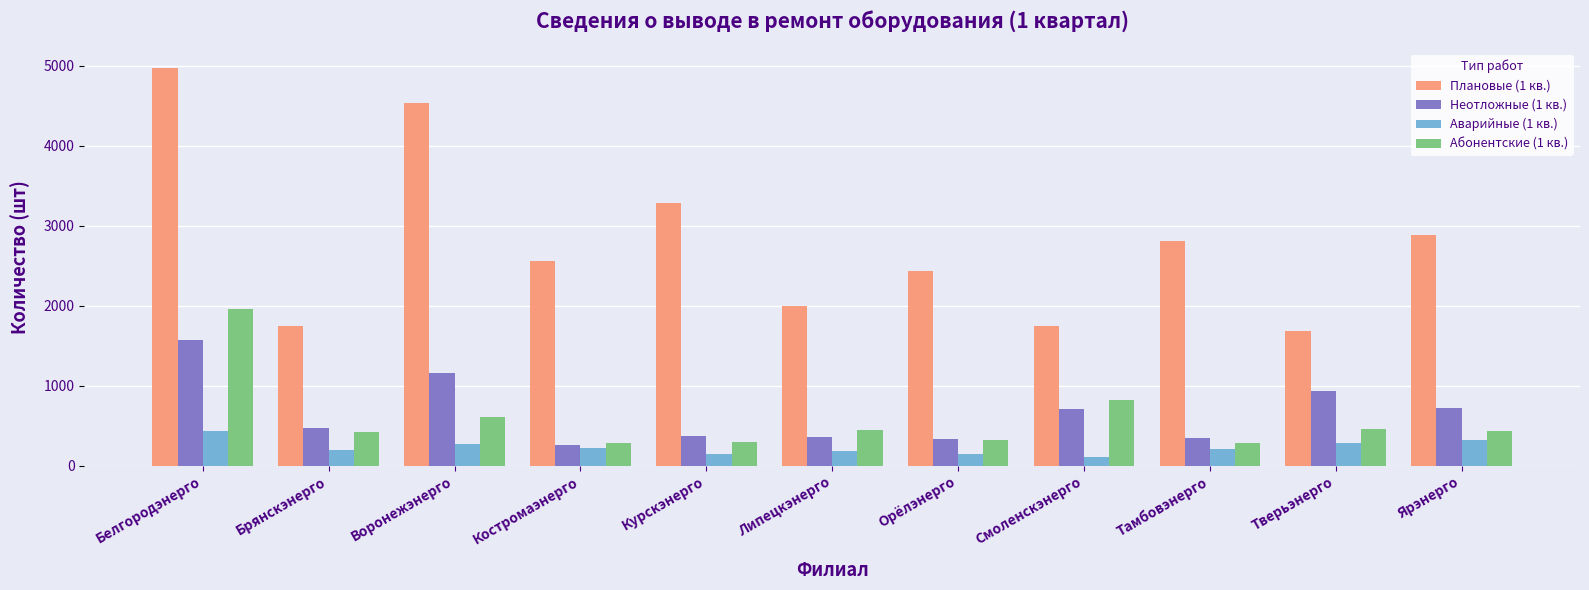

What are all the series names shown in the legend?

Плановые (1 кв.), Неотложные (1 кв.), Аварийные (1 кв.), Абонентские (1 кв.)